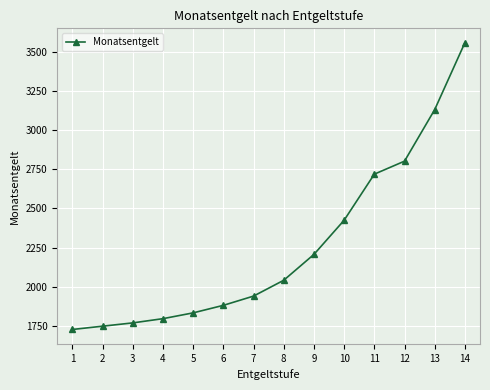

What is the minimum value shown in the chart?

1728